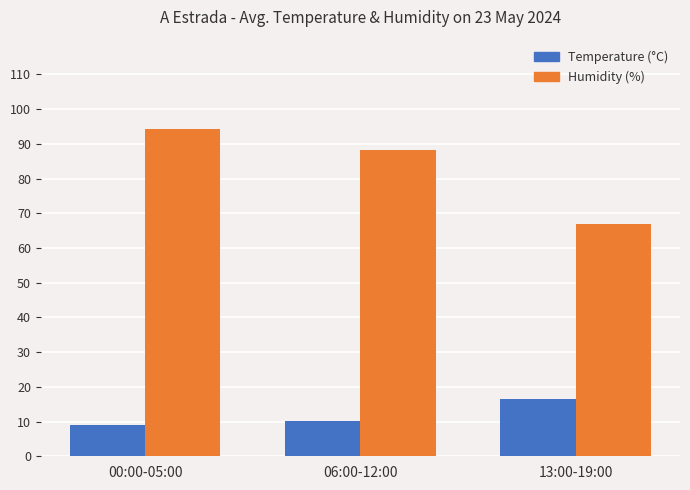

The value of Temperature (°C) at 06:00-12:00 is 10.1. True or false?

True